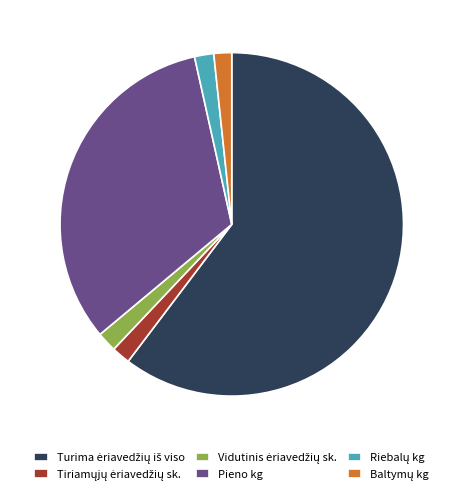

The Pieno kg slice represents 38% of the pie. True or false?

False